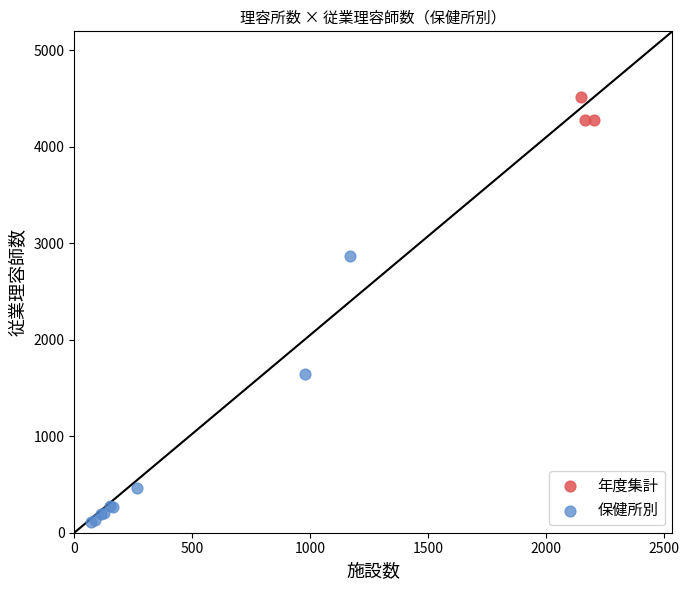

Which series has the widest spread of Y values?

保健所別